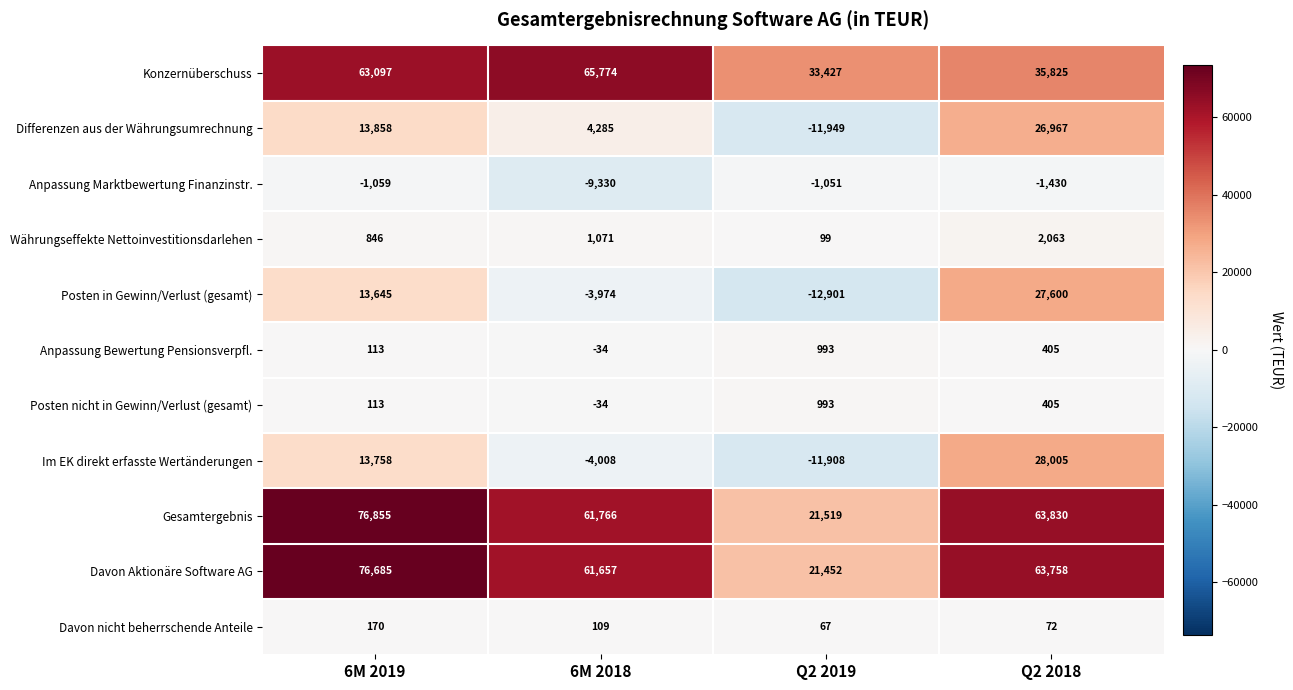

What is the smallest value displayed?

-12901